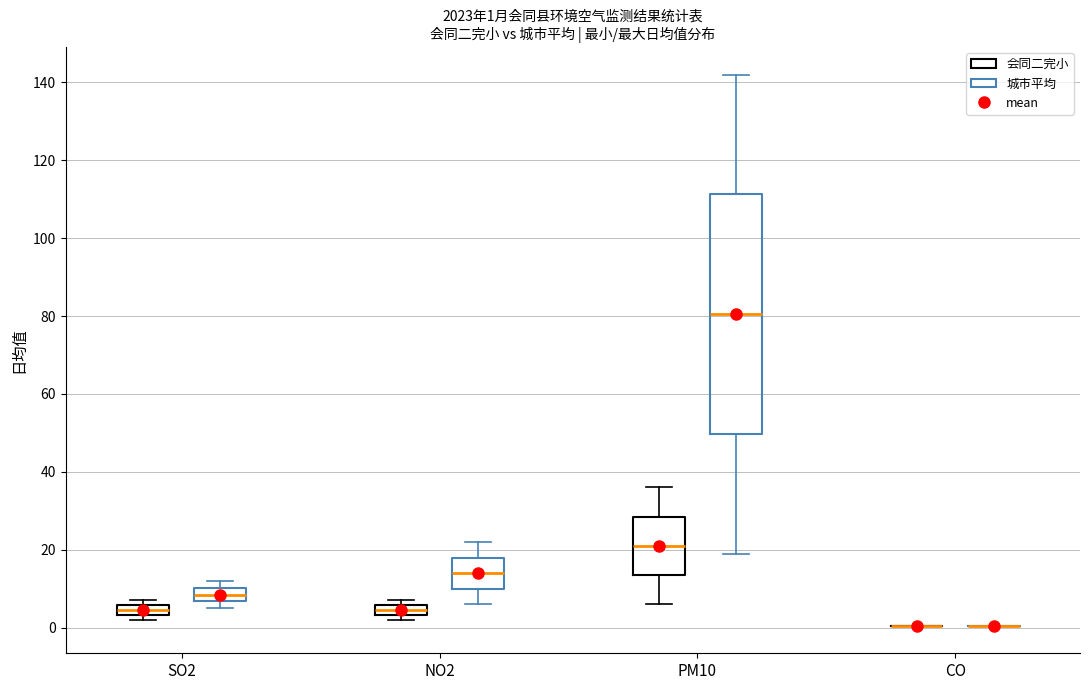

Comparing the boxes themselves (not the whiskers), which one is the tallest?

PM10 (城市平均)